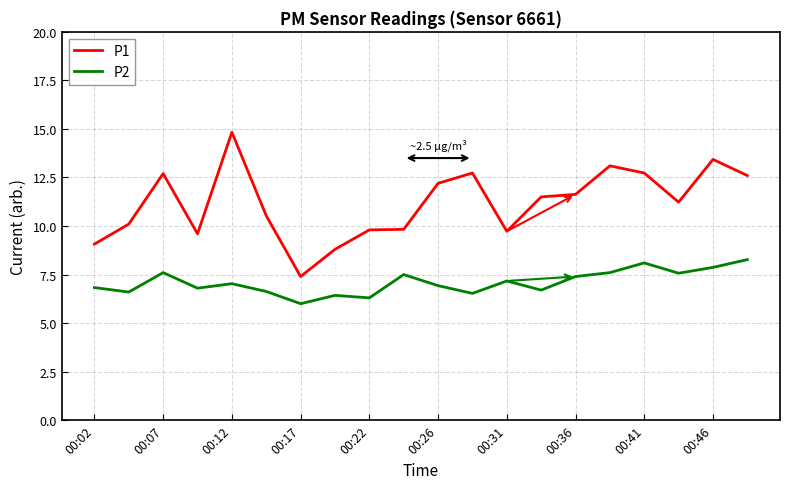

True or false: P1 and P2 intersect in this chart.

False